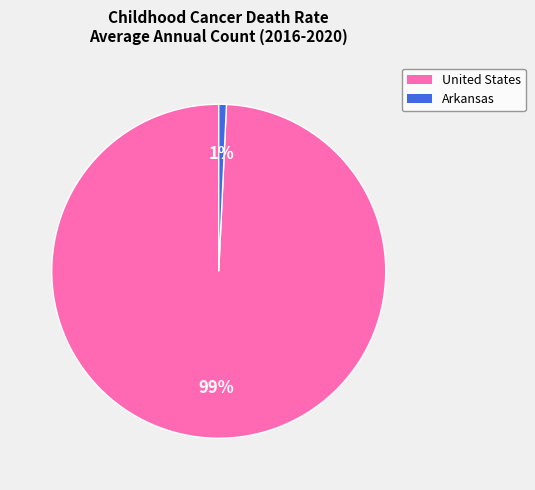

Which slice is the smallest?

Arkansas